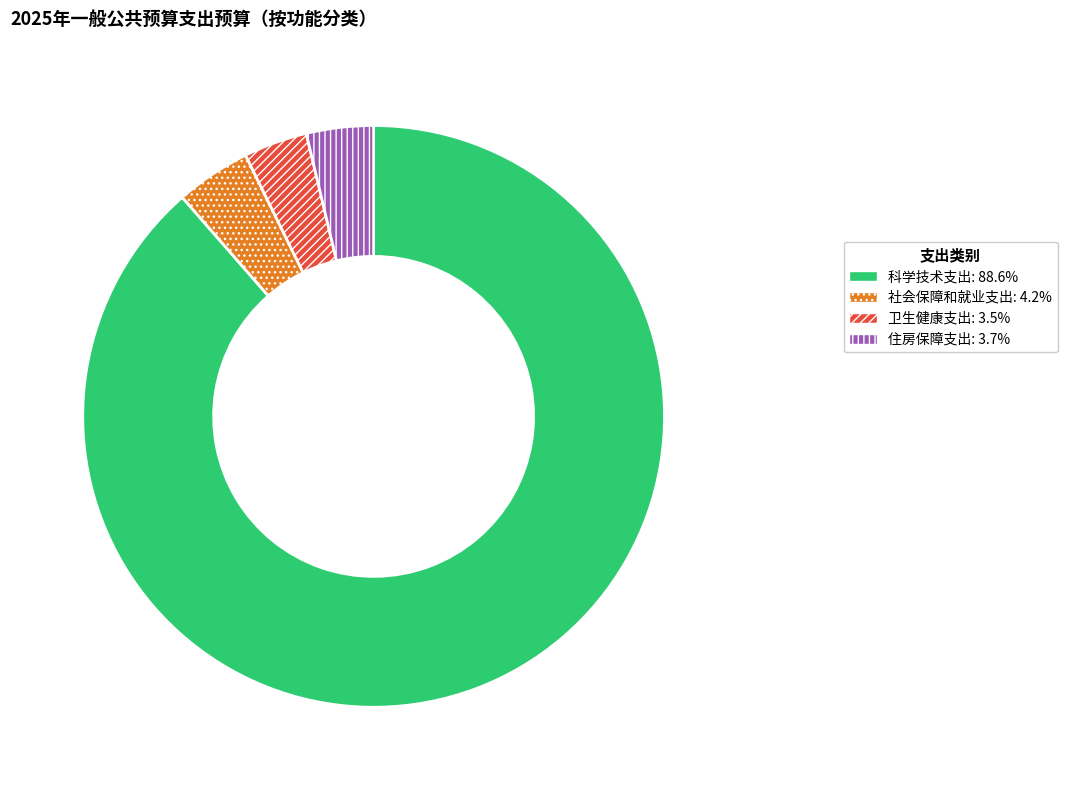

What is the largest slice in the pie chart?

科学技术支出